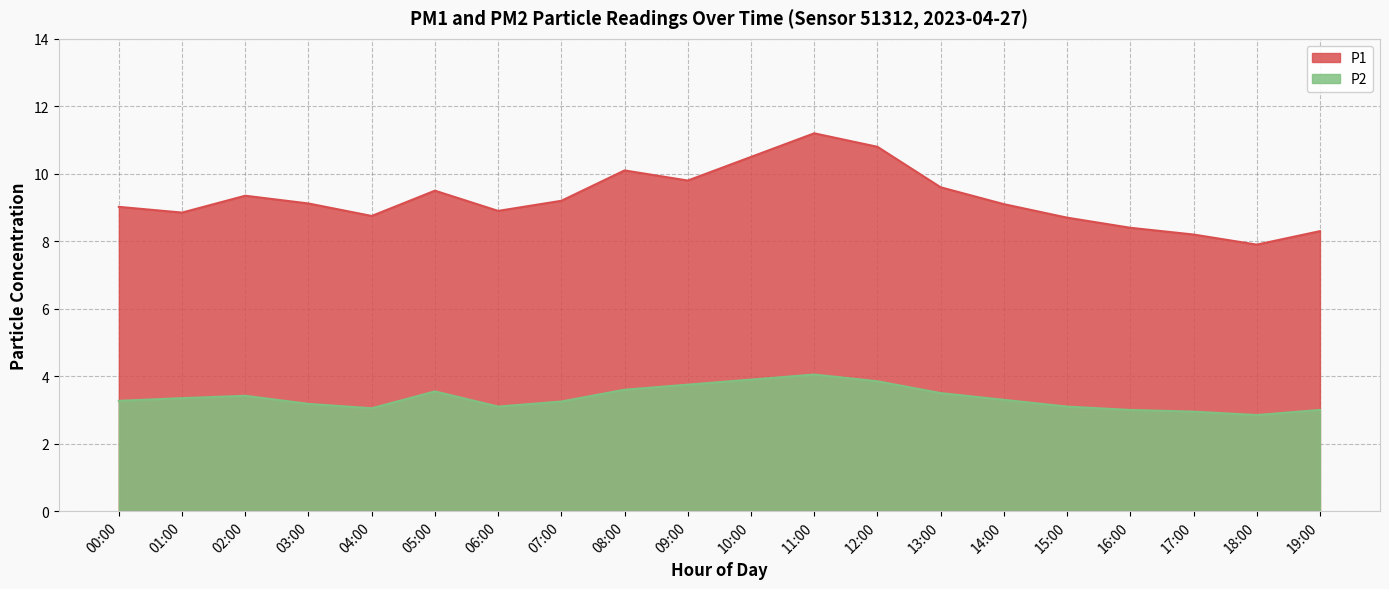

What is the total value across all series at 19:00?

11.3